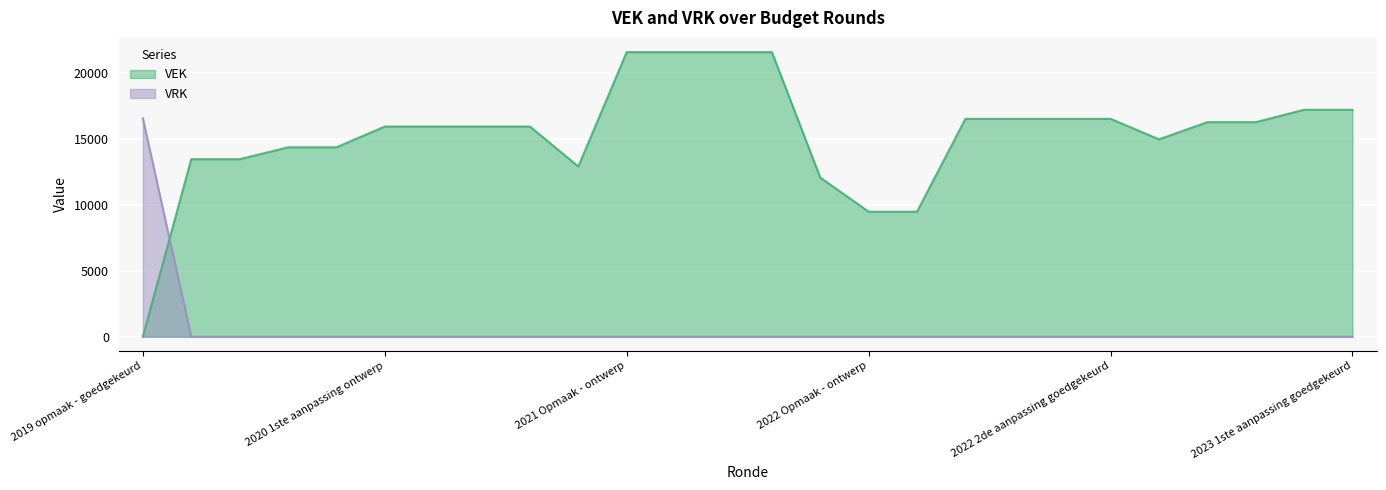

How many times do VRK and VEK cross each other?

1